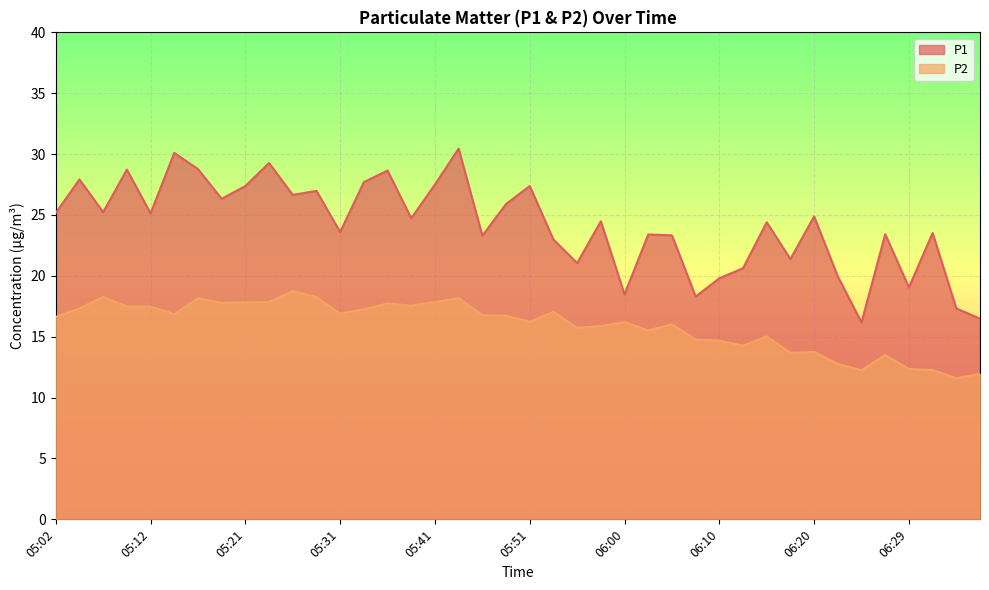

What is the difference between the maximum and minimum values in the P2 series?

7.2